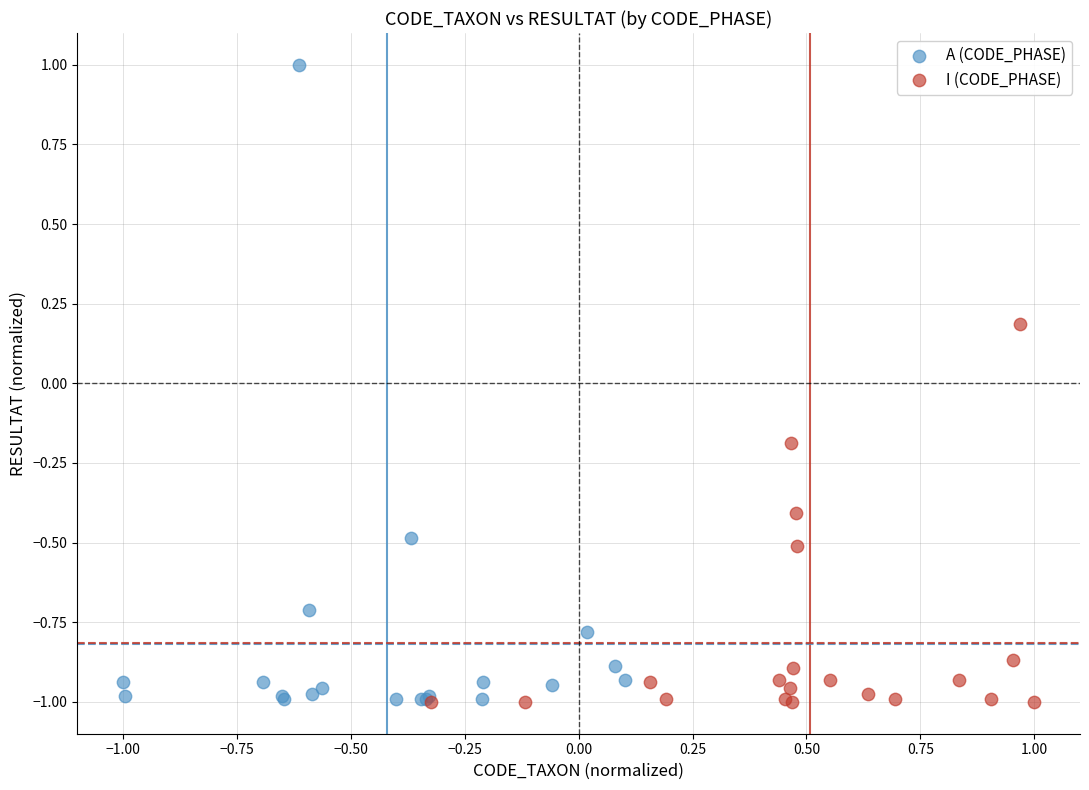

Which series reaches the maximum Y coordinate?

A (CODE_PHASE)